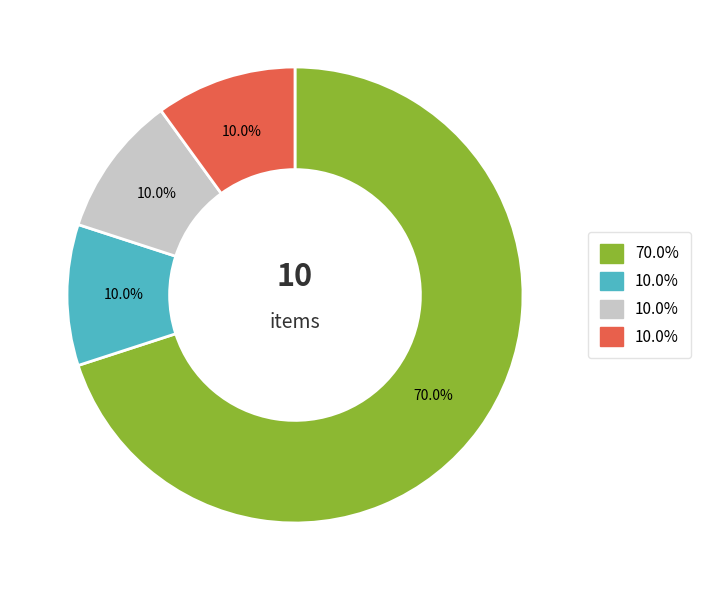

Is there any slice that represents more than half of the pie?

Yes